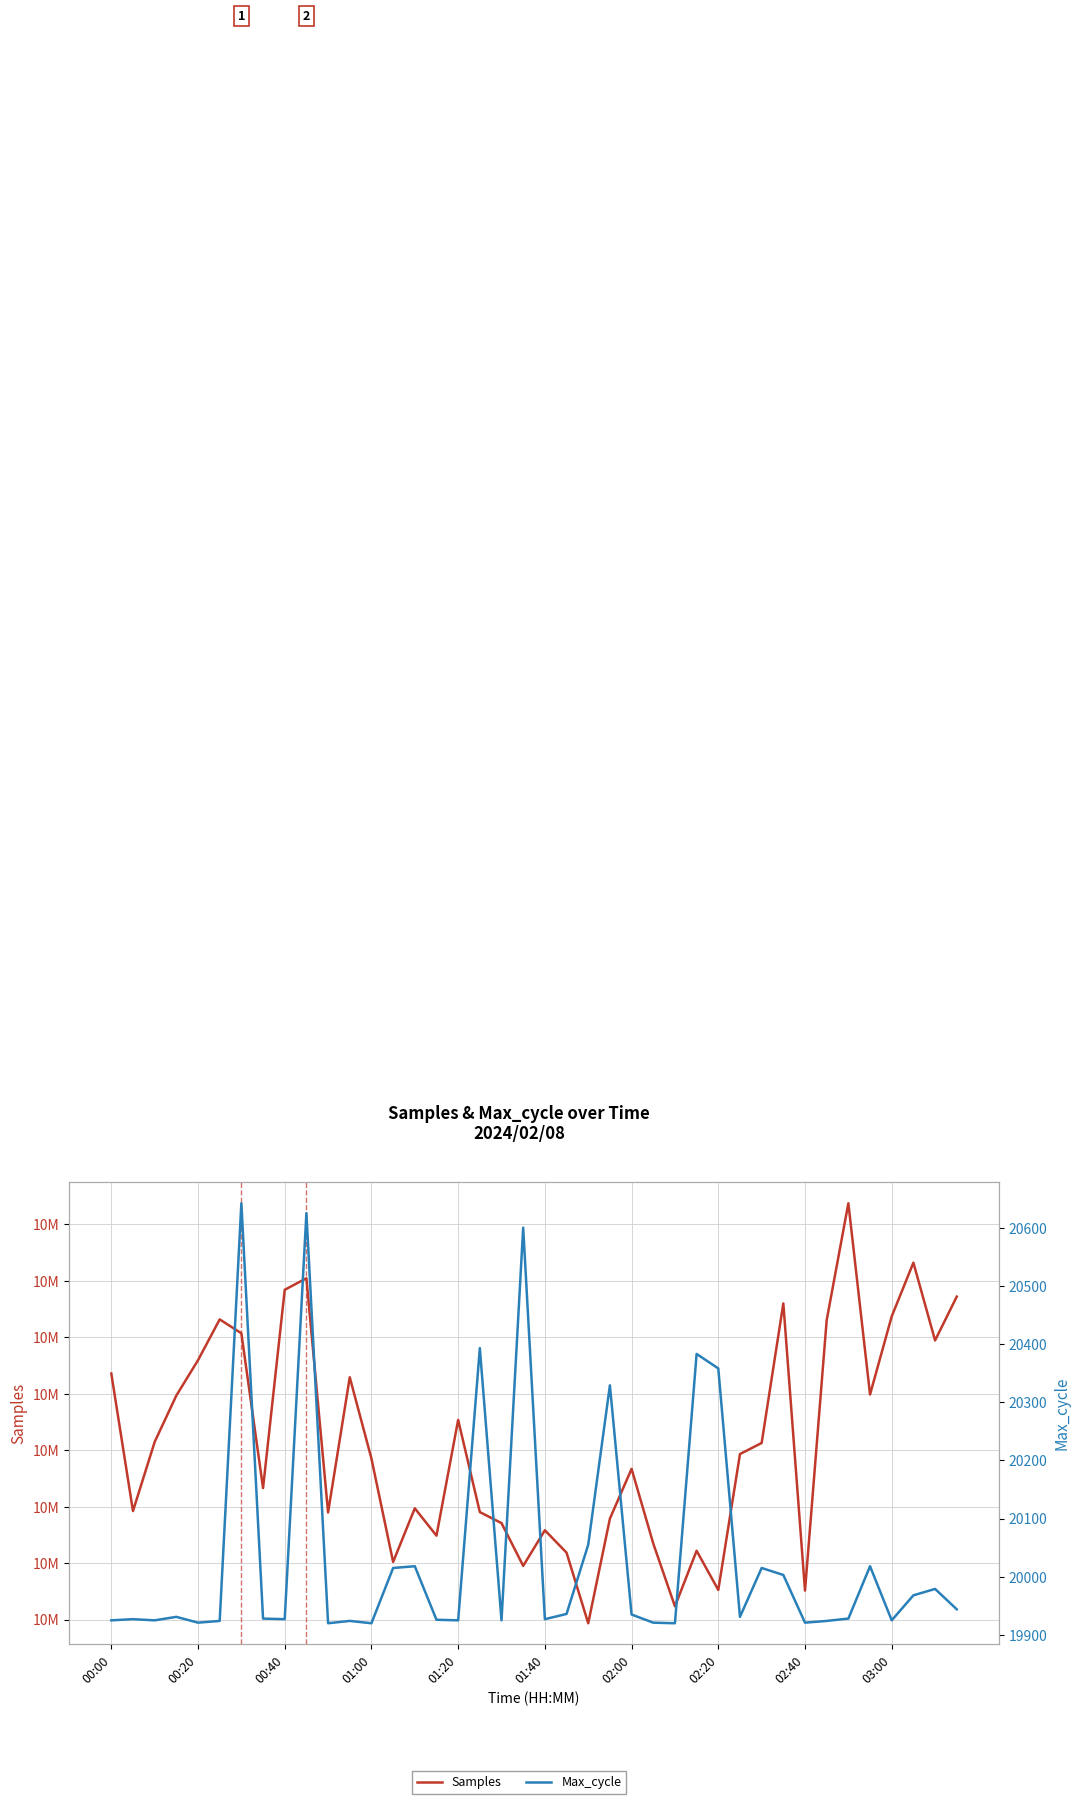

What is the spread (max minus min) of values at 18?

10403622